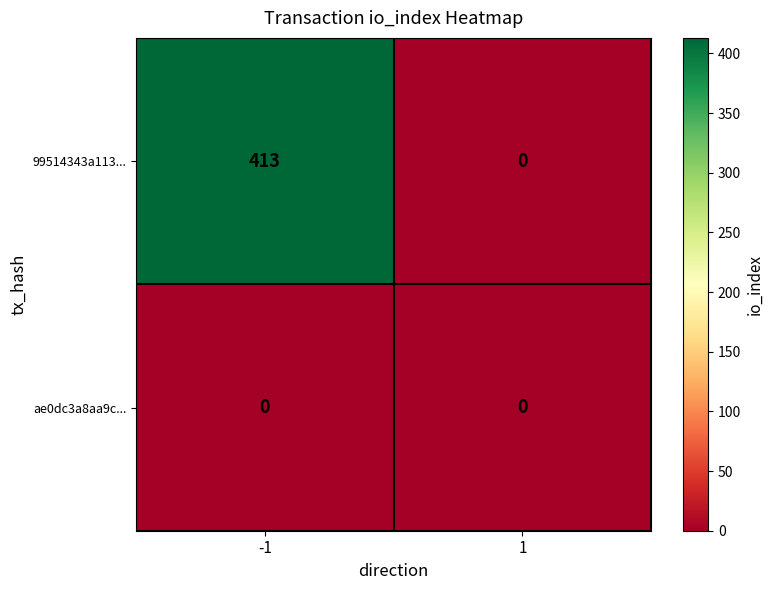

Reading left to right, what are all the values shown in this chart?

99514343a113...: 413	0
ae0dc3a8aa9c...: 0	0